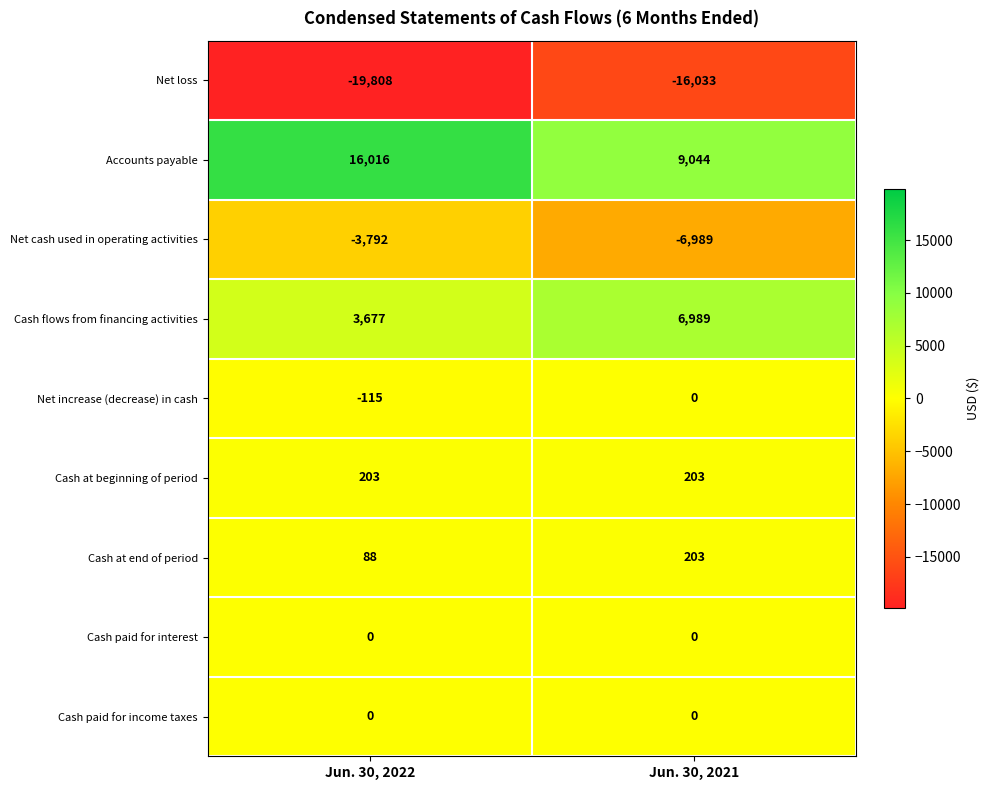

The Net increase (decrease) in cash series shows -45 at Jun. 30, 2021. True or false?

False